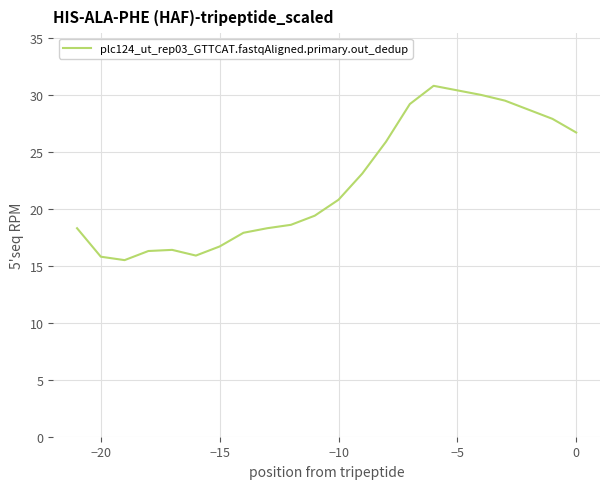

What is the difference between the maximum and minimum values?

15.3